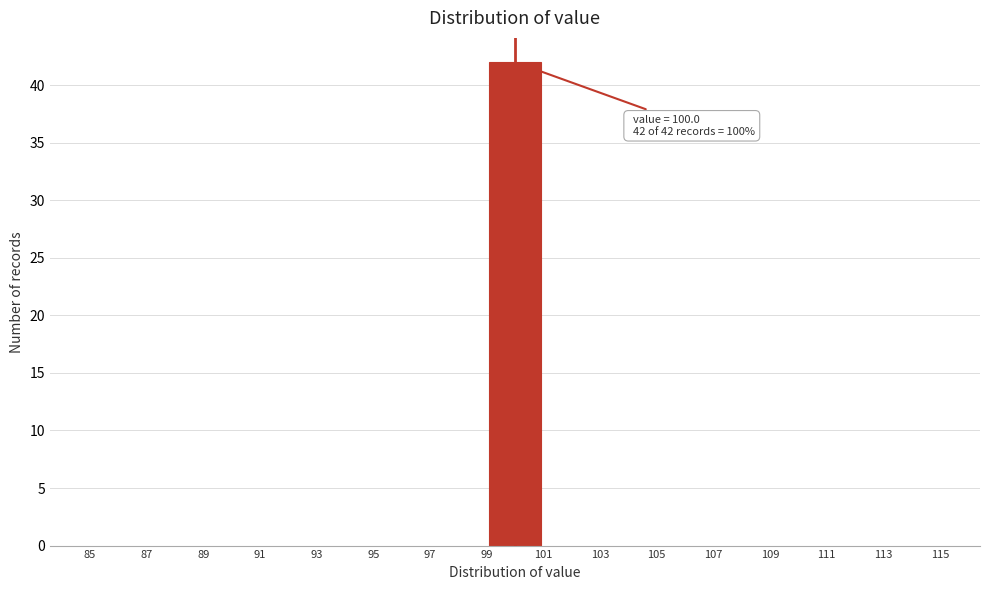

Which range on the x-axis has the tallest bar?

99 to 101